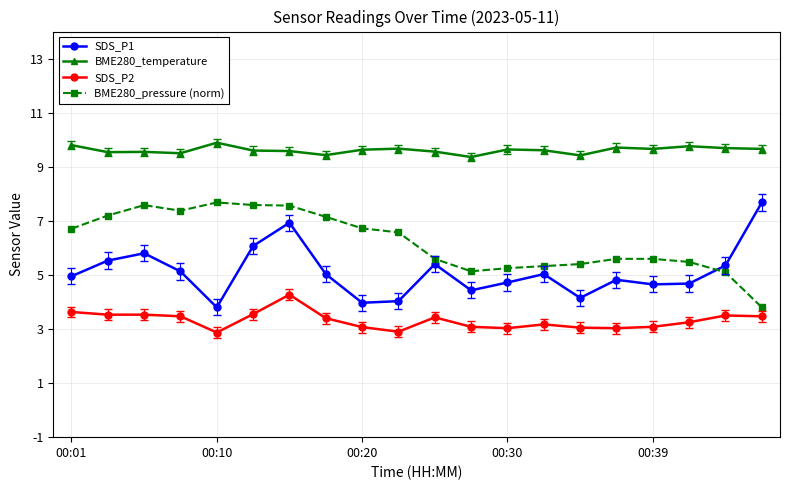

Rank the series by their average value, from highest to lowest.

BME280_temperature, BME280_pressure (norm), SDS_P1, SDS_P2